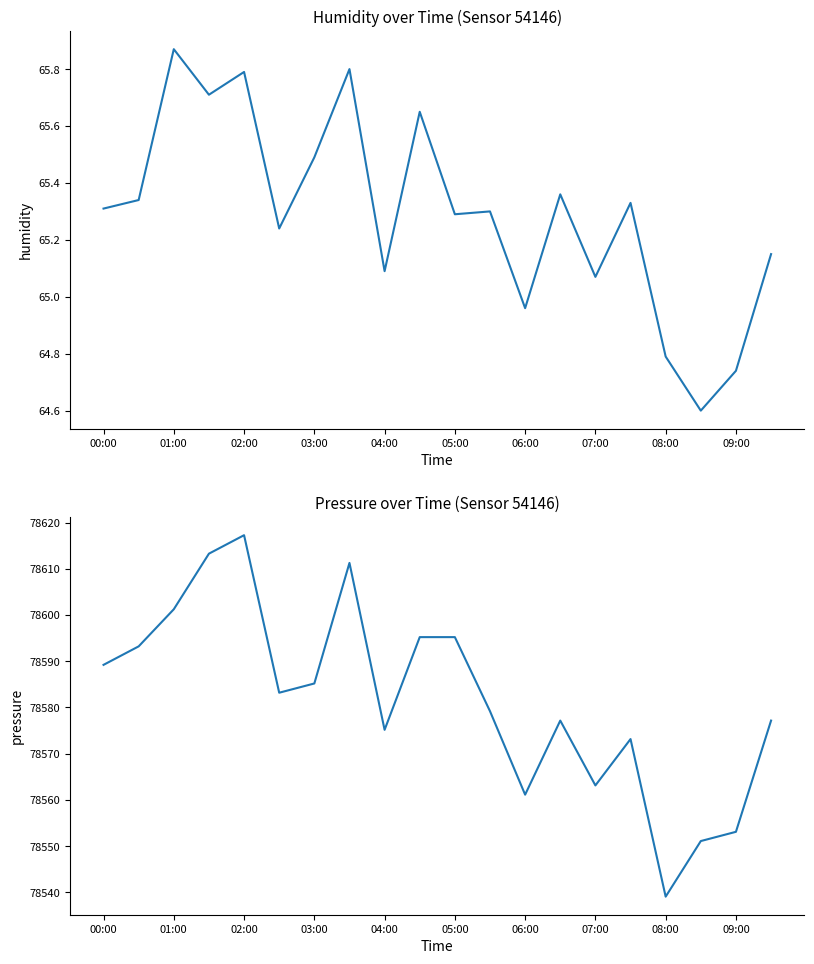

Is the value of pressure at 18 greater than the value of humidity at 11?

Yes